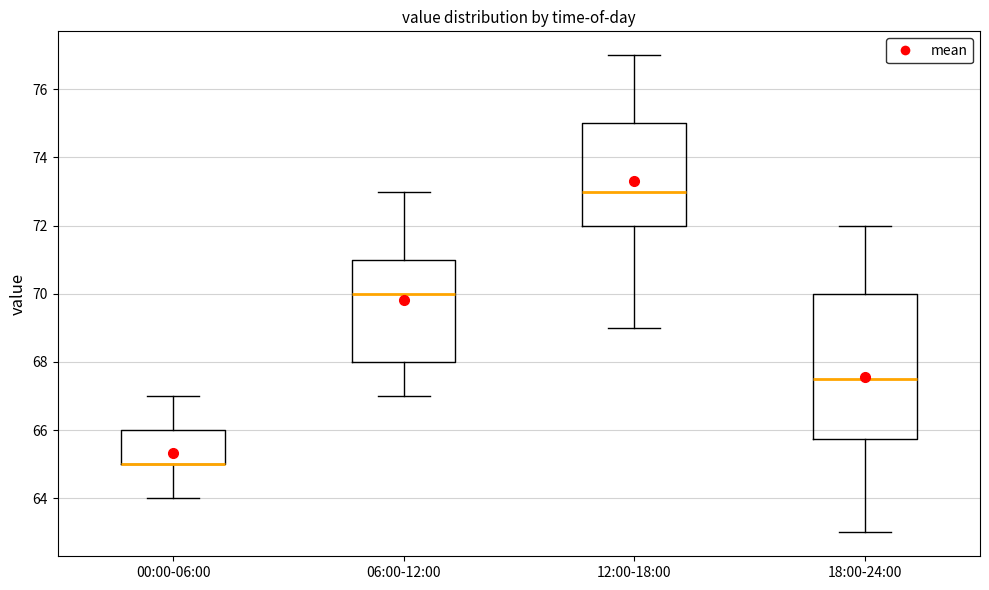

Reading left to right, read every box against the y-axis: the position of its median line, the range the box covers, and the ends of its whiskers. The values are not printed on the chart, so give them approximately, as read against the axis.

00:00-06:00: median 65.0 (drawn on the box's lower edge), box 65.0 to 66.0, whiskers 64.0 to 67.0
06:00-12:00: median 70.0, box 68.0 to 71.0, whiskers 67.0 to 73.0
12:00-18:00: median 73.0, box 72.0 to 75.0, whiskers 69.0 to 77.0
18:00-24:00: median 67.6, box 65.8 to 70.0, whiskers 63.0 to 72.0